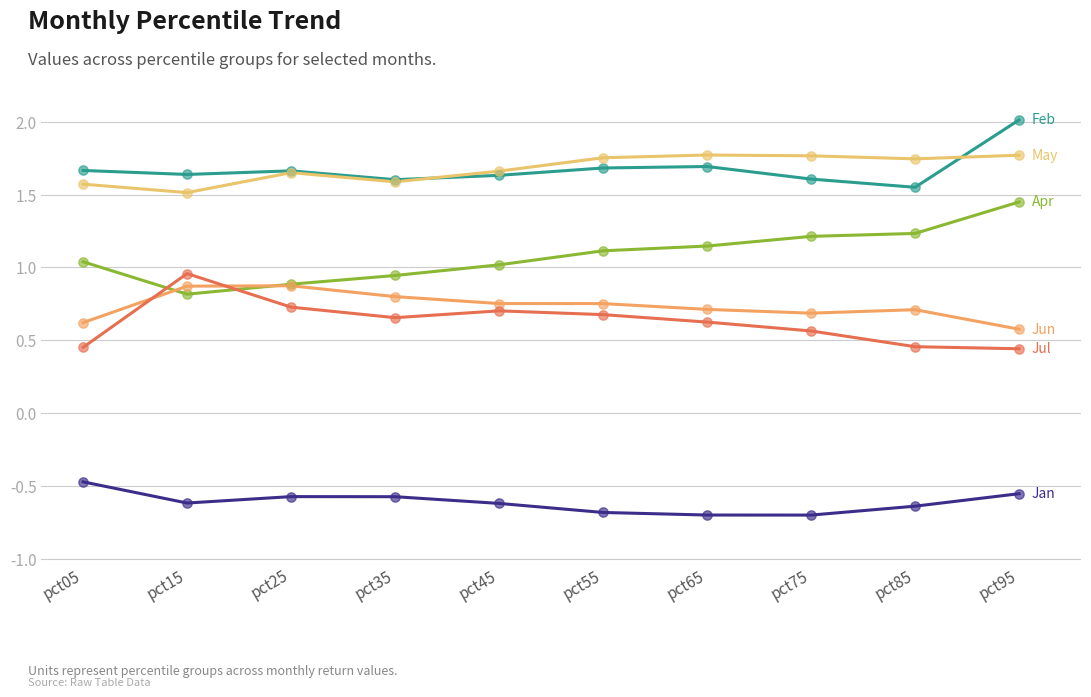

Does the chart have visible grid lines?

Yes